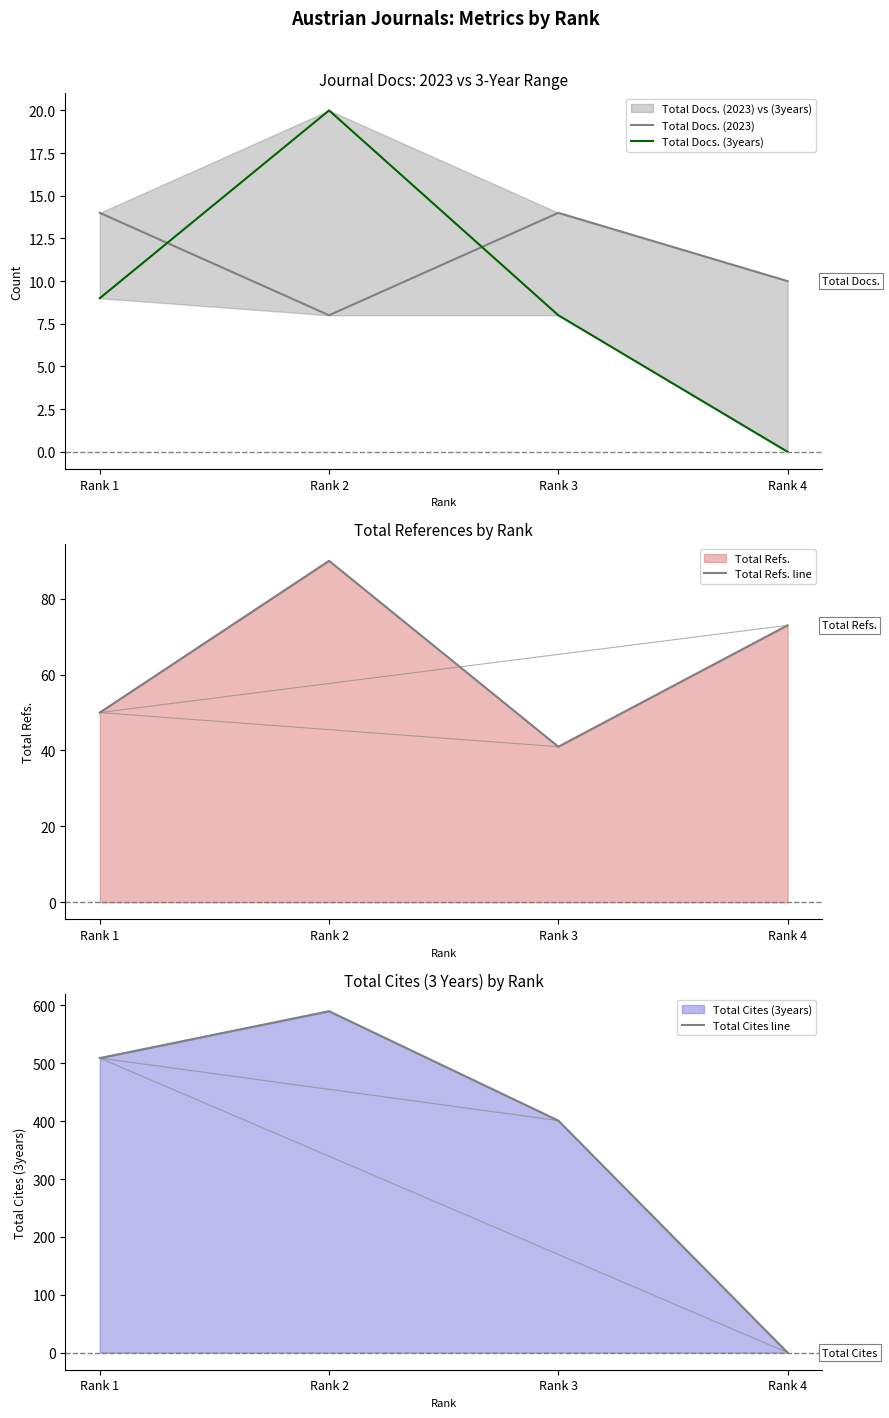

Is it true that Total Cites line equals 590 at Rank 2?

True